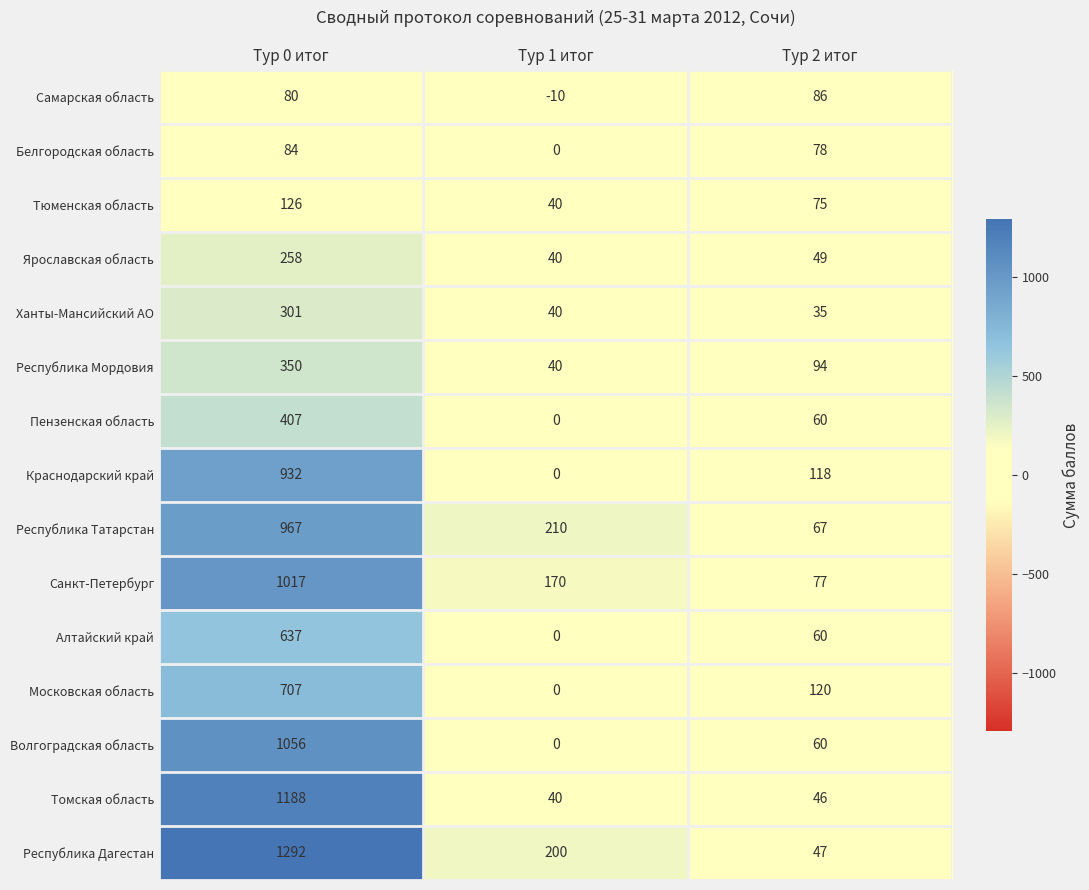

Rank the categories by Санкт-Петербург value from lowest to highest.

Тур 2 итог, Тур 1 итог, Тур 0 итог